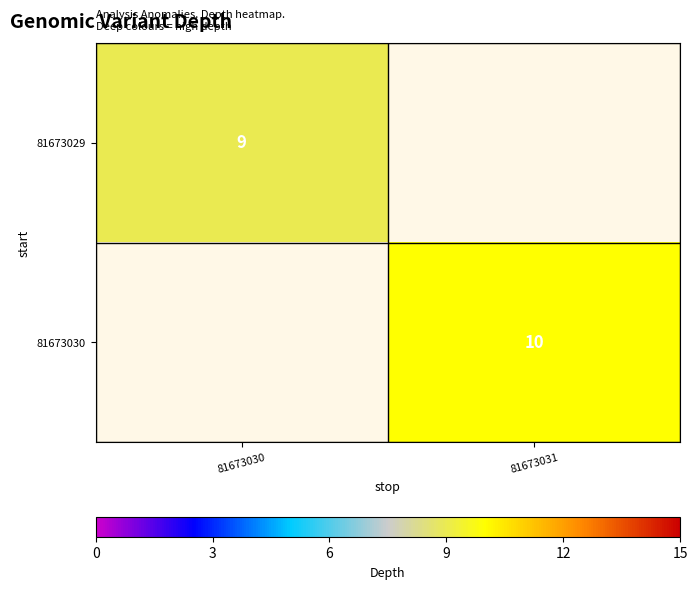

Is it true that 81673030 equals 14 at 81673031?

False